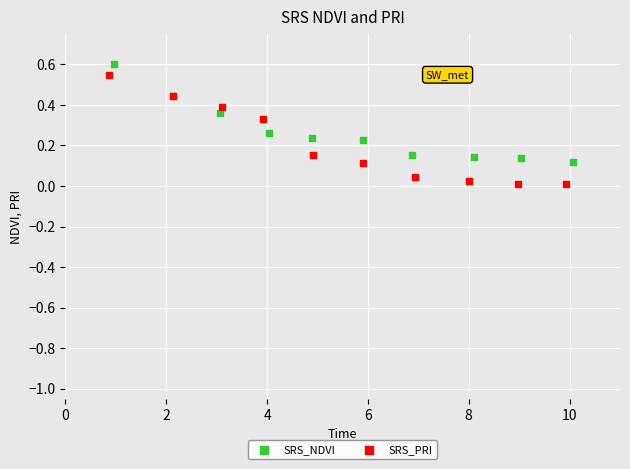

Which series has the widest spread of Y values?

SRS_PRI